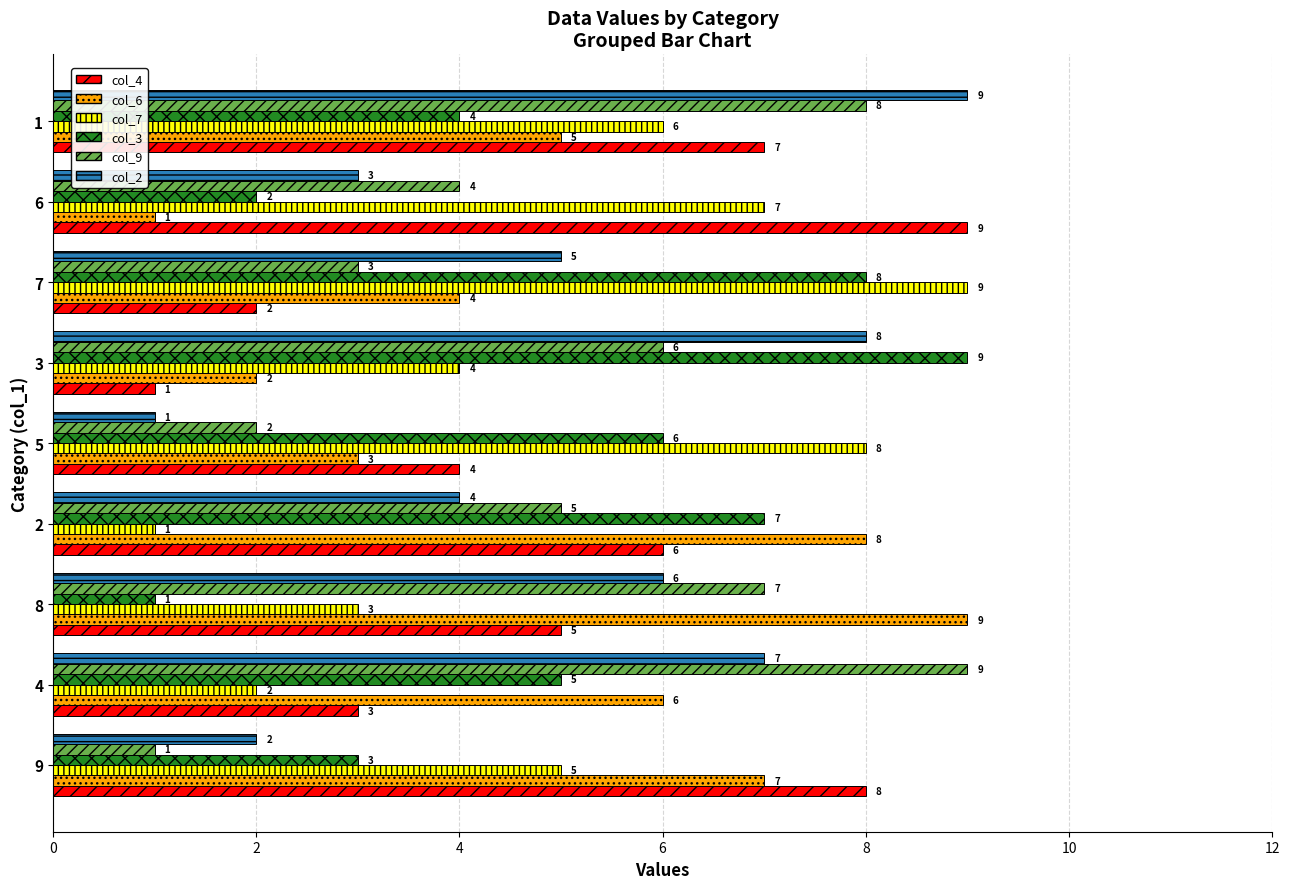

Is it true that col_3 equals 3 at 9?

True